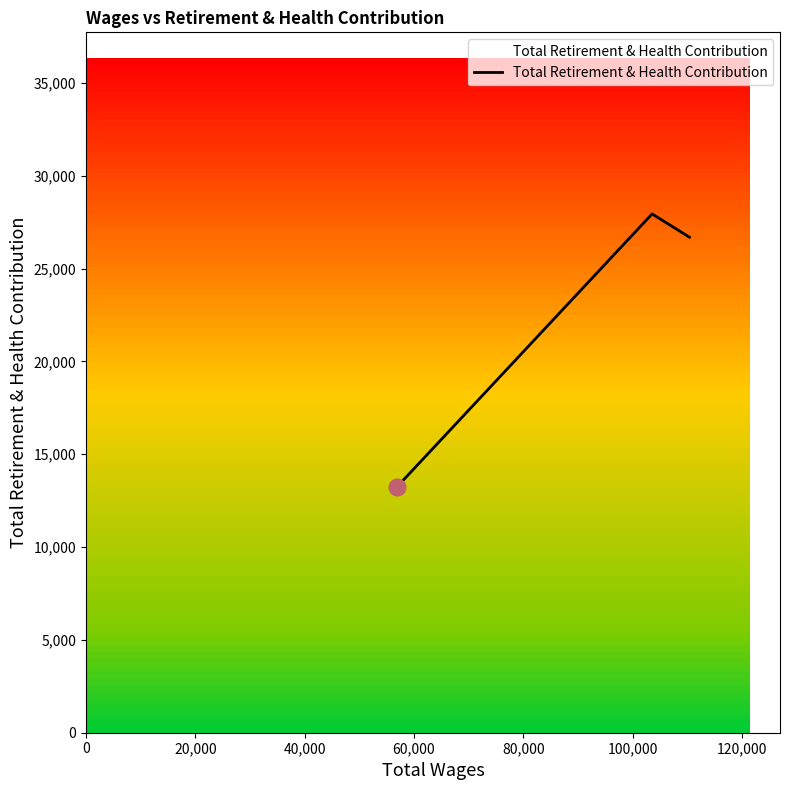

What is the sum of all values?

67848